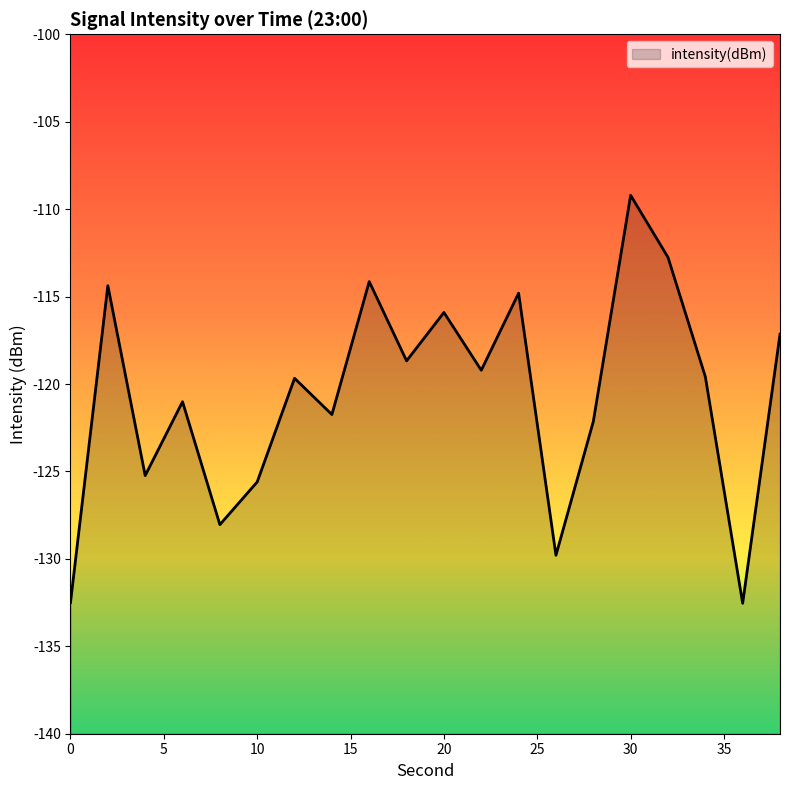

The chart shows a value of -191.7 at 22. True or false?

False